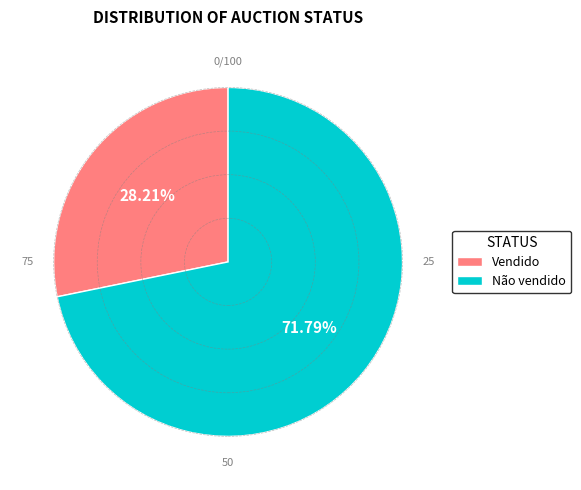

How many segments does this pie chart have?

2